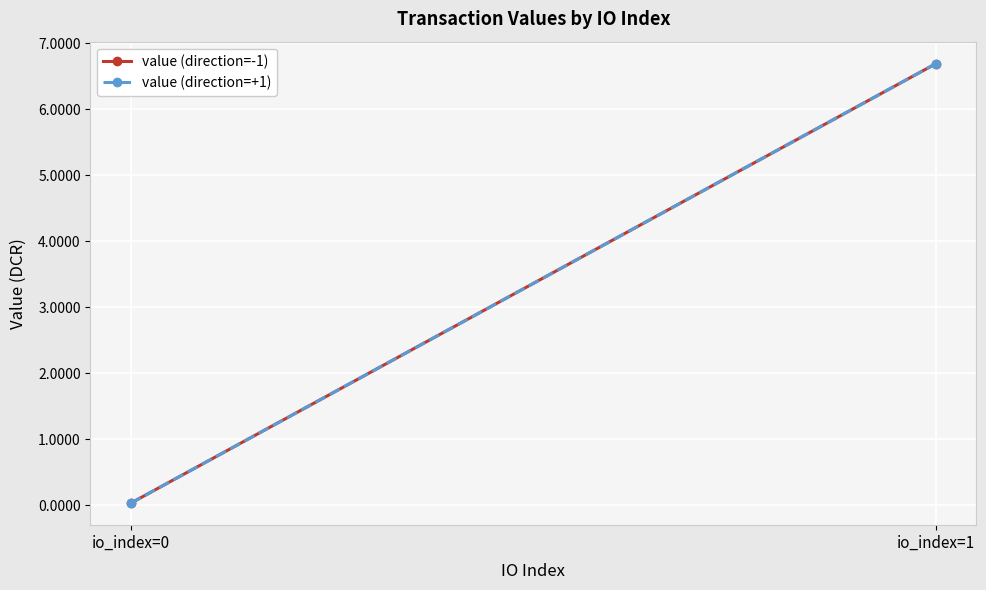

True or false: value (direction=+1) has a value of 6.7 at io_index=1.

True